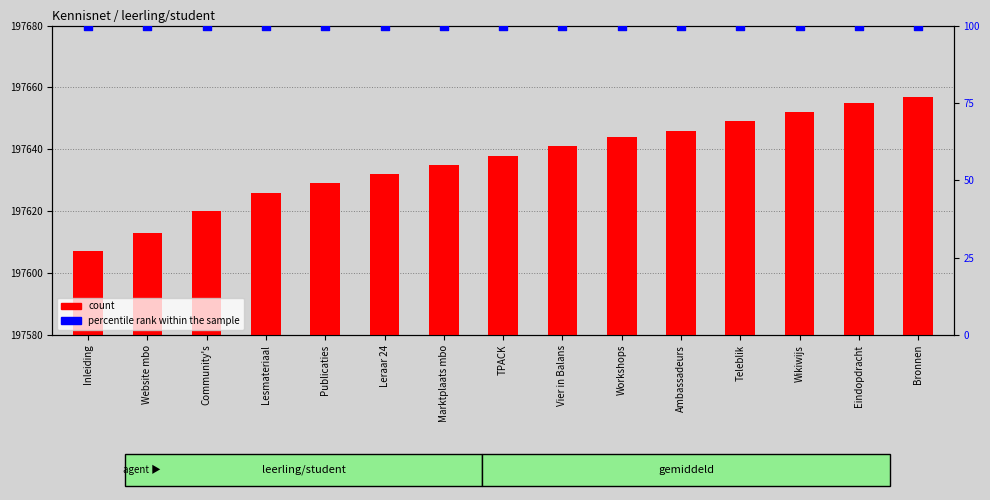

Is the value of percentile rank within the sample at Leraar 24 greater than the value of count at Wikiwijs?

No